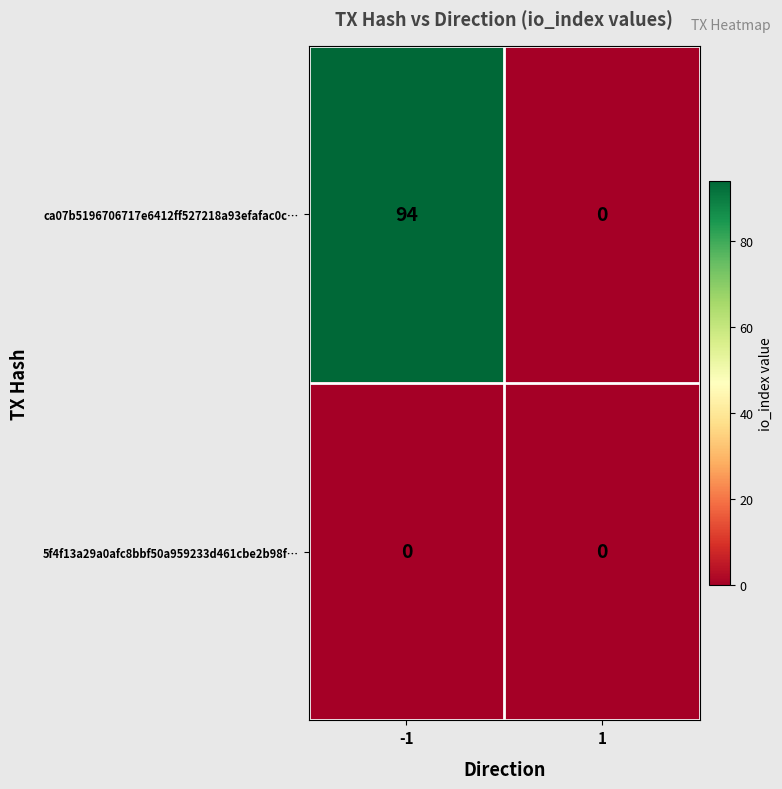

Reading right to left, list all the values displayed in this chart.

ca07b5196706717e6412ff527218a93efafac0c…: 1=0	-1=94
5f4f13a29a0afc8bbf50a959233d461cbe2b98f…: 1=0	-1=0